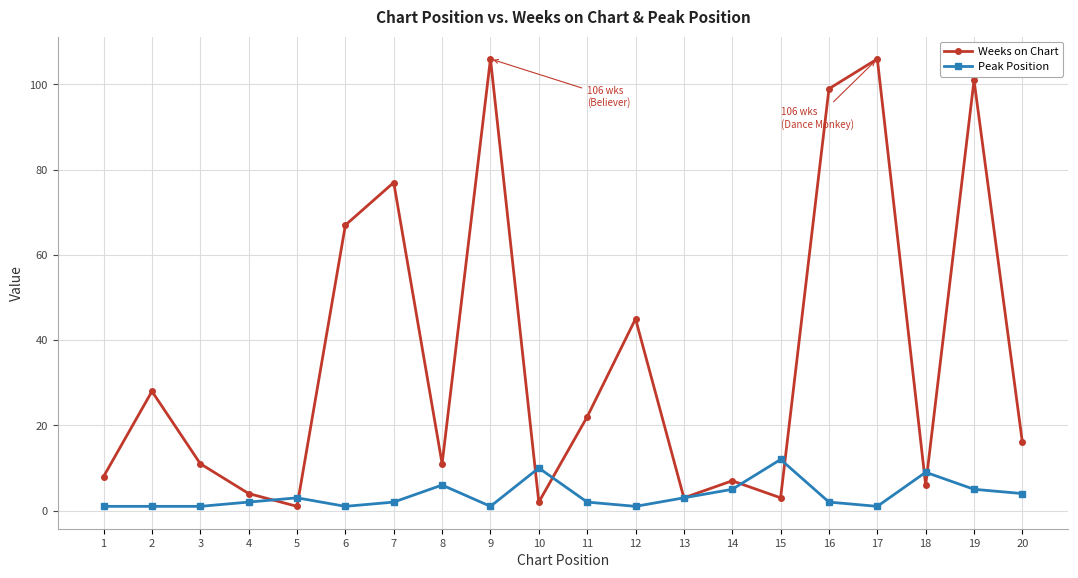

How many lines are shown in the chart?

2